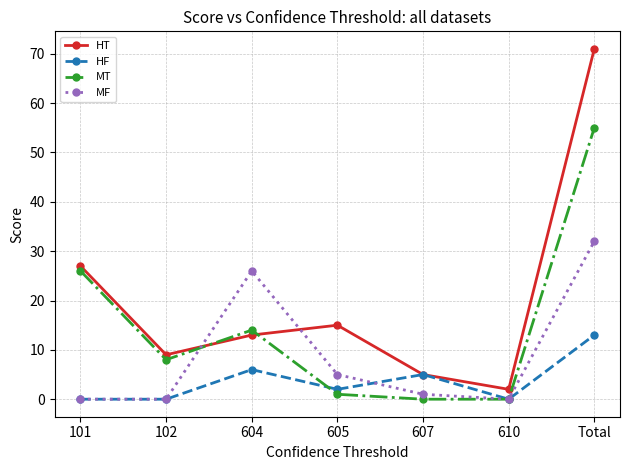

What are all the series names shown in the legend?

HT, HF, MT, MF